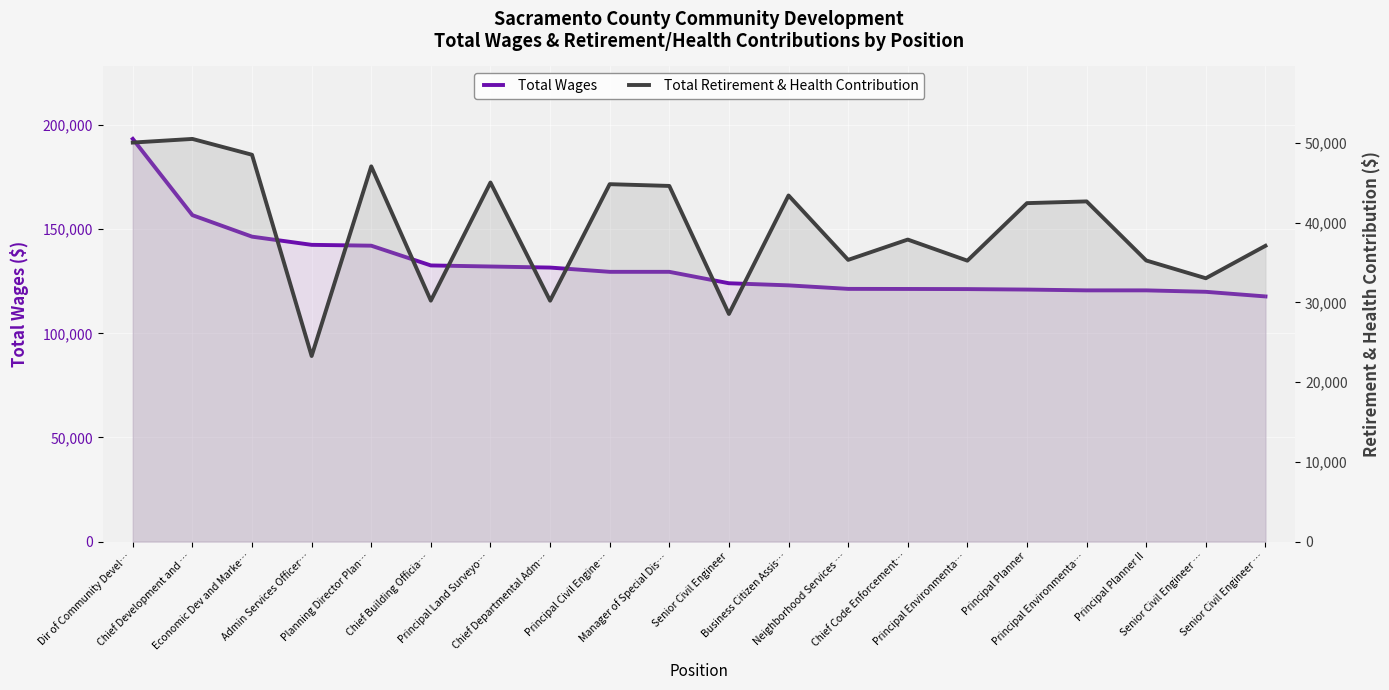

What is the greatest value displayed?

193350